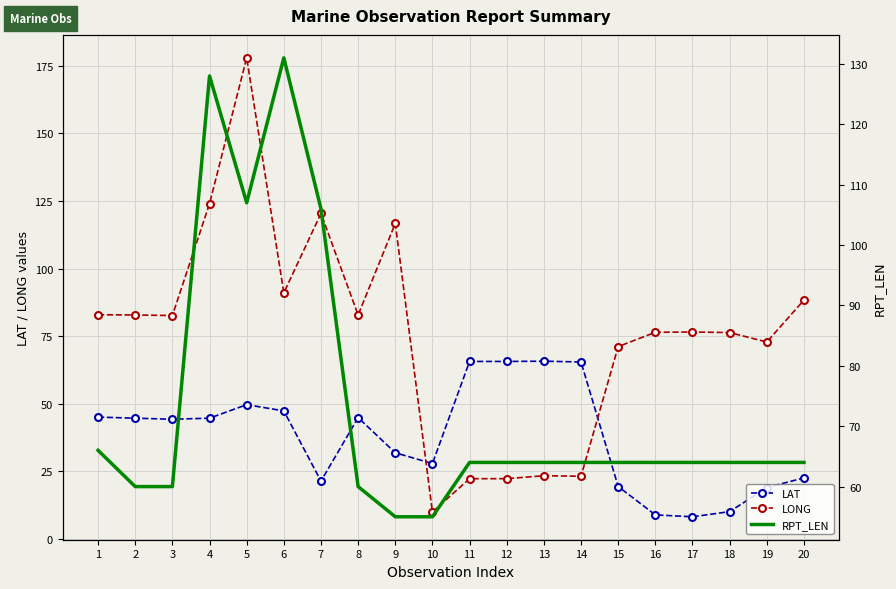

At which label does LAT reach its peak?

13